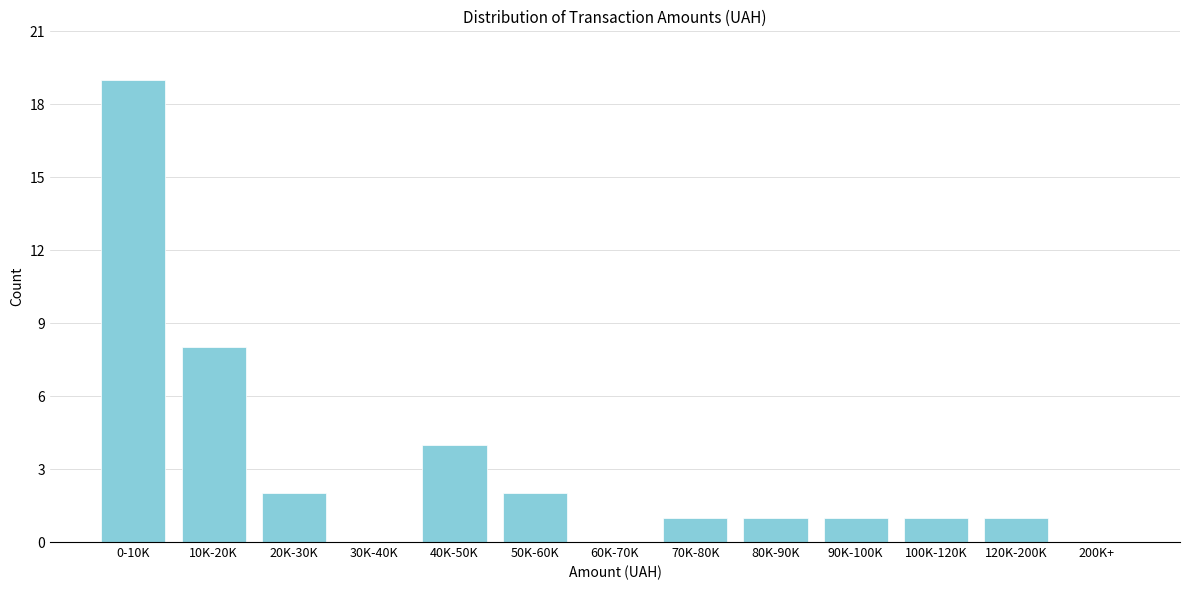

Reading left to right, extract all data points from this chart.

0-10K=19	10K-20K=8	20K-30K=2	30K-40K=0	40K-50K=4	50K-60K=2	60K-70K=0	70K-80K=1	80K-90K=1	90K-100K=1	100K-120K=1	120K-200K=1	200K+=0